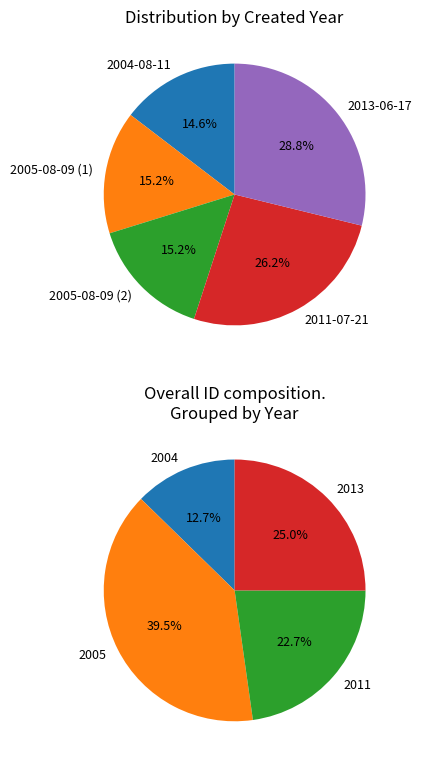

To the nearest percent, what is the combined percentage of 2011-07-21 and 2004-08-11?

41%